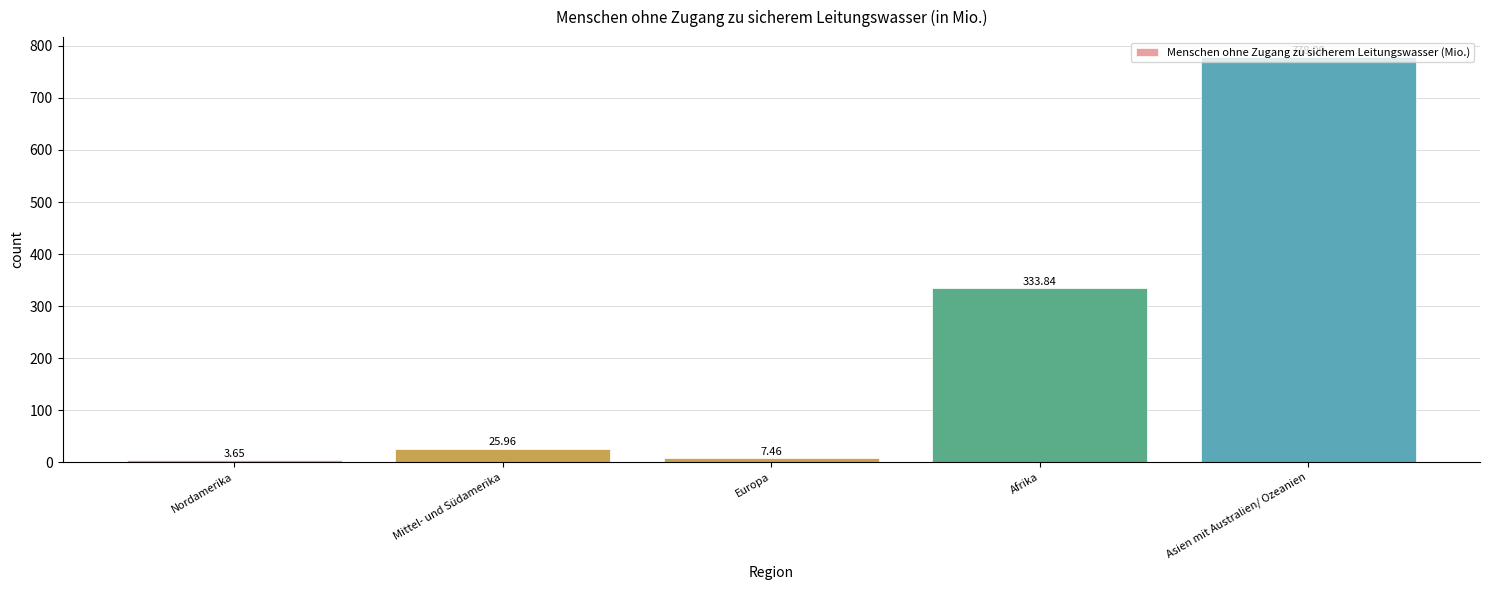

What is the label of the 3rd bar from the left?

Europa